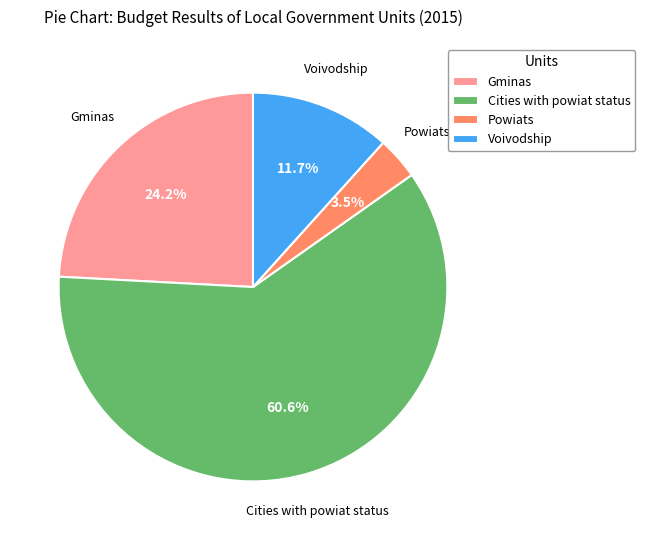

Count the number of slices in the pie.

4